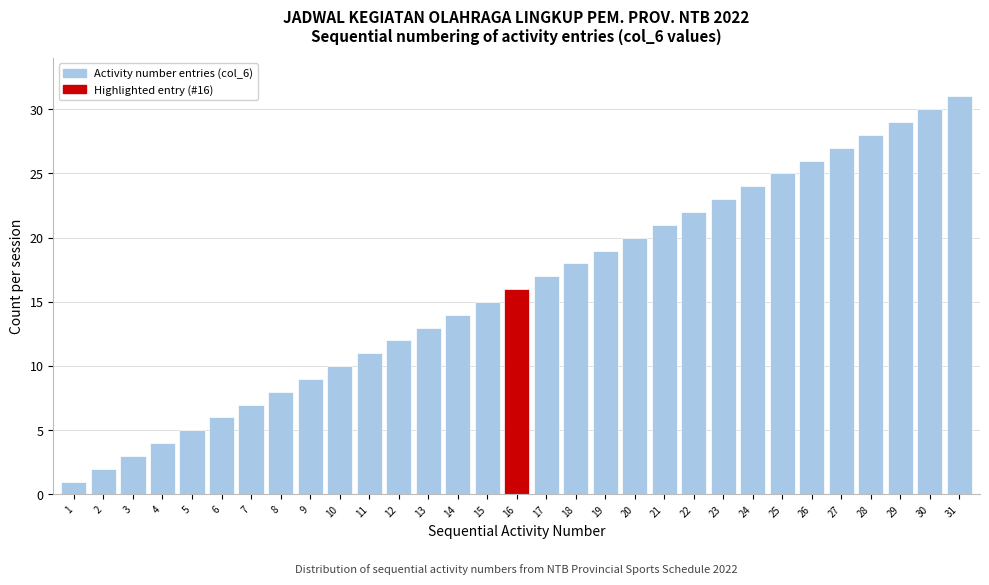

Rank the categories by value from highest to lowest.

31, 30, 29, 28, 27, 26, 25, 24, 23, 22, 21, 20, 19, 18, 17, 16, 15, 14, 13, 12, 11, 10, 9, 8, 7, 6, 5, 4, 3, 2, 1